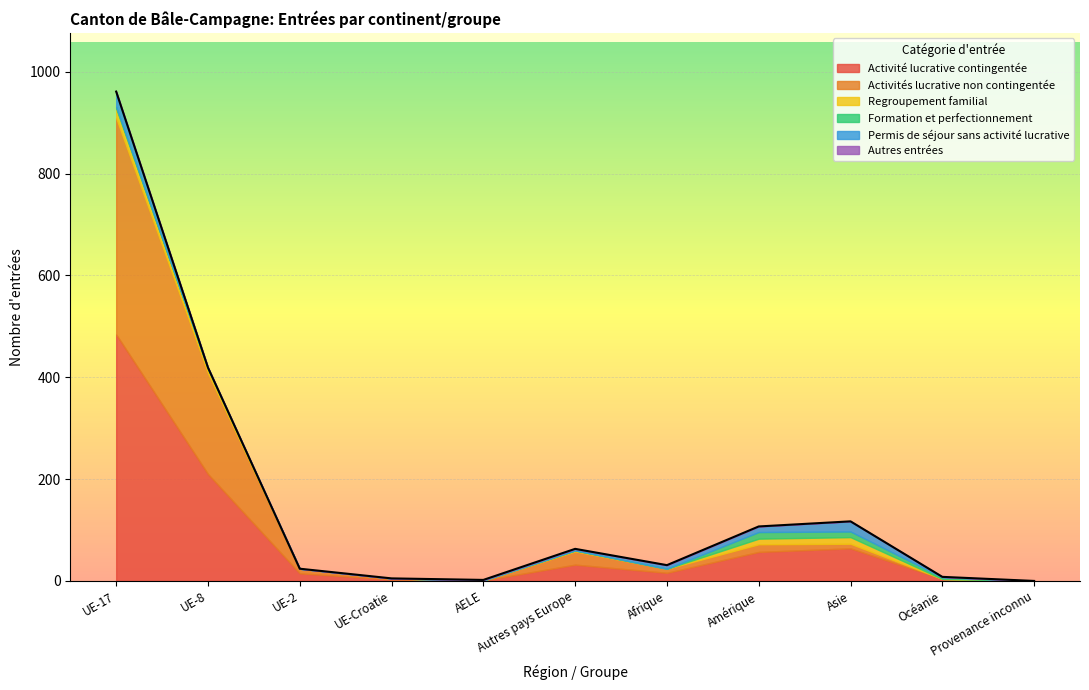

What is the difference between the maximum and second lowest values in the Autres entrées series?

1